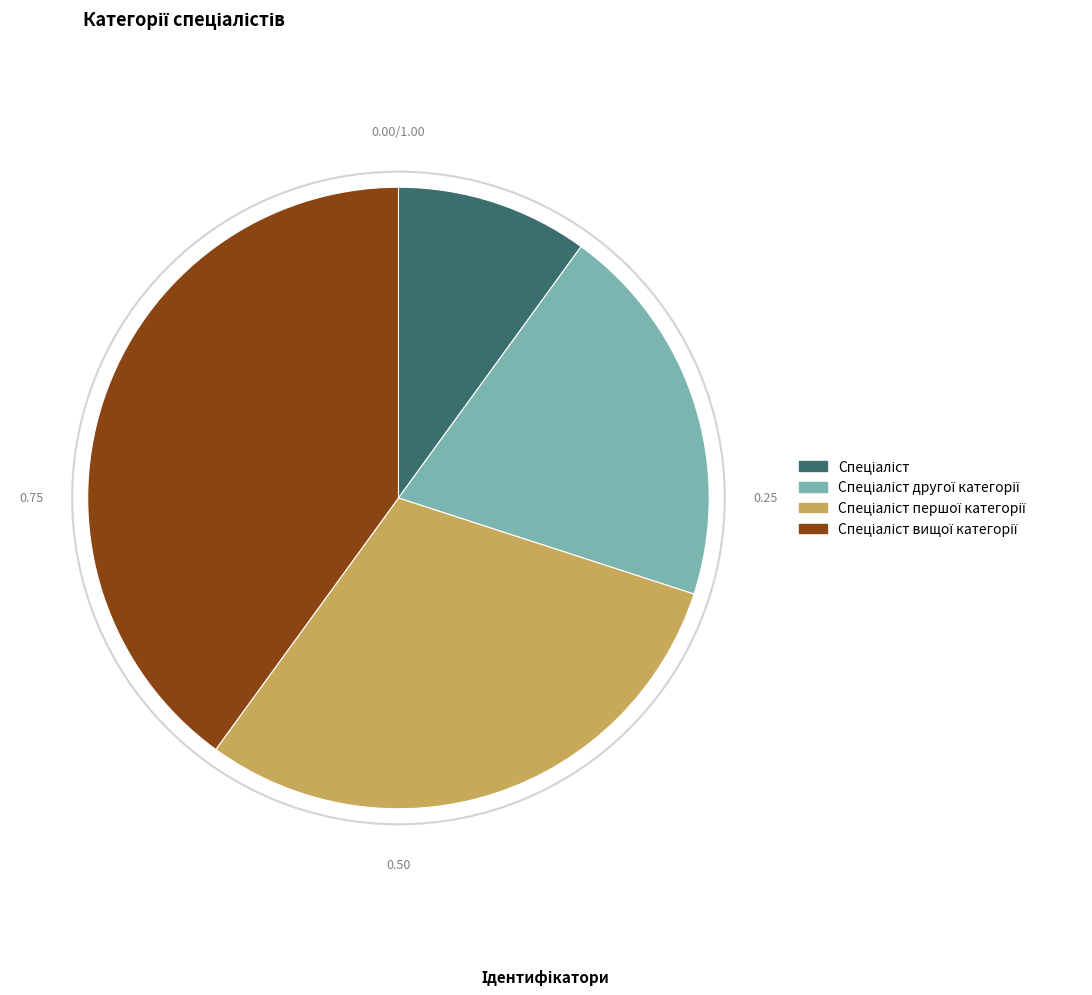

Does any single category account for the majority?

No